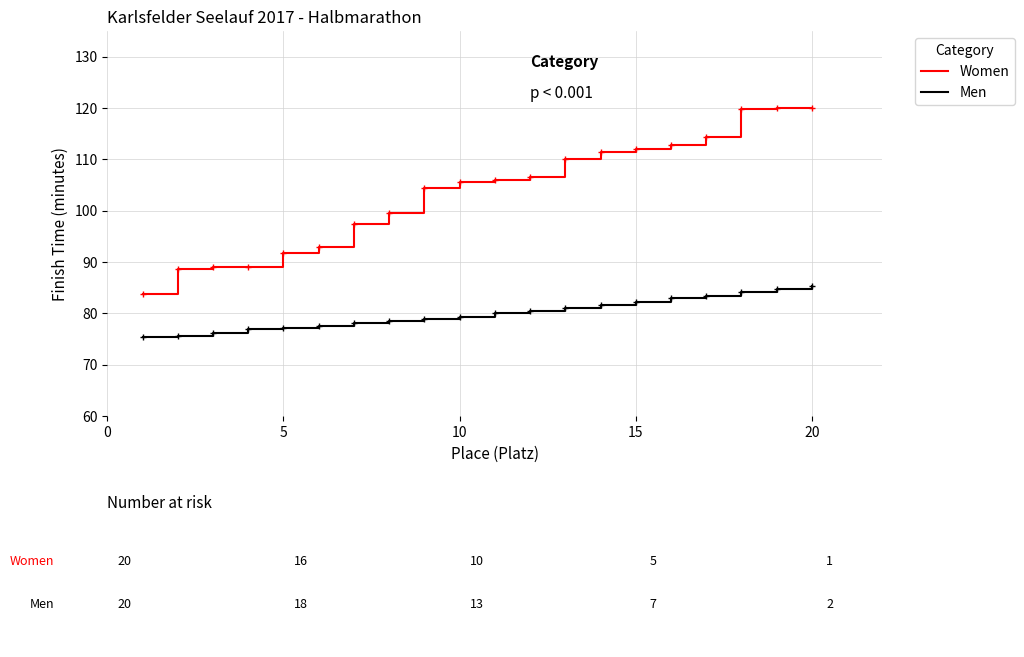

What are all the series names shown in the legend?

Women, Men